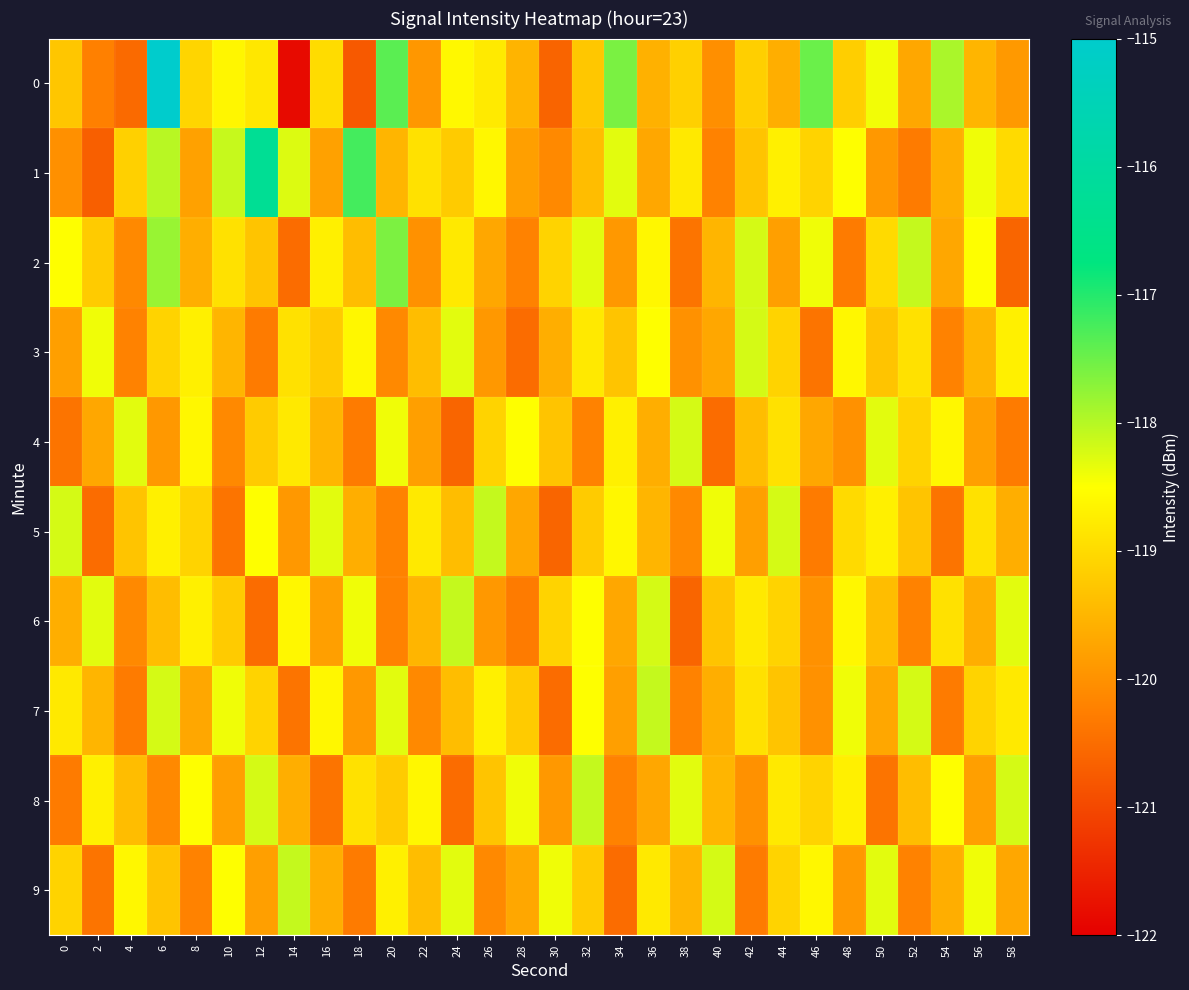

What is the difference between the highest and lowest values at 0?

2.2